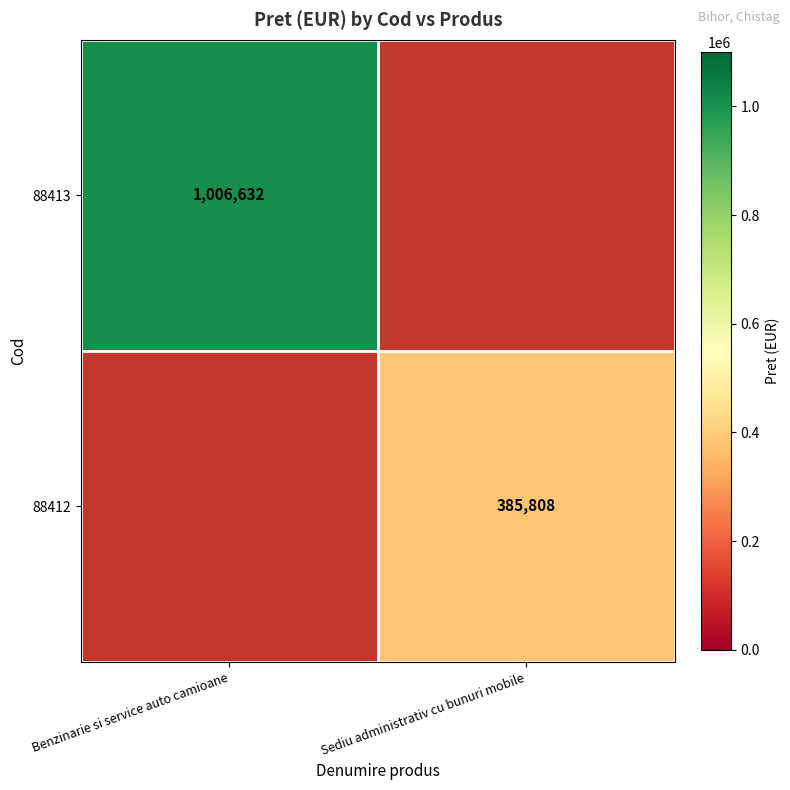

True or false: 88412 has a value of 524089.2 at Sediu administrativ cu bunuri mobile.

False